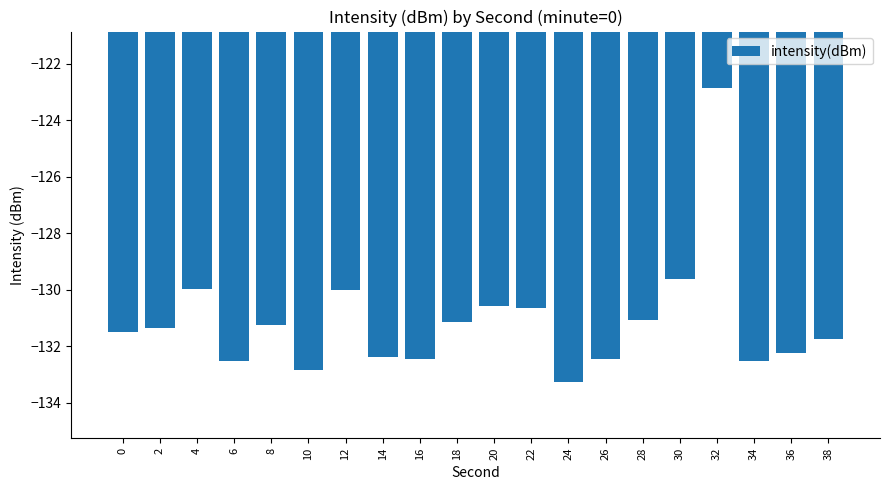

What is the approximate value at 36?

-132.3